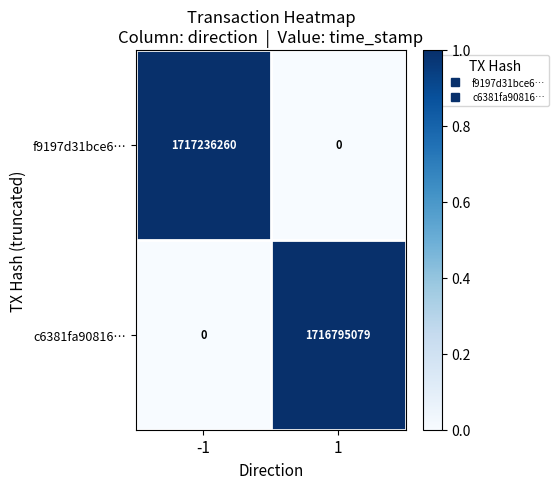

What is the highest value of the f9197d31bce6… series?

1717236260